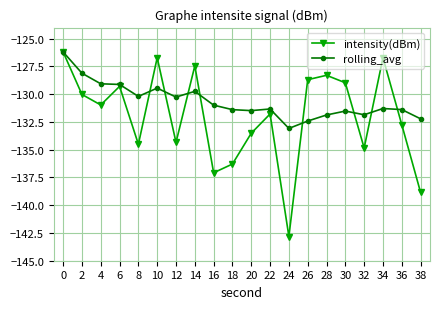

True or false: rolling_avg has a value of -131.4 at 36.

True